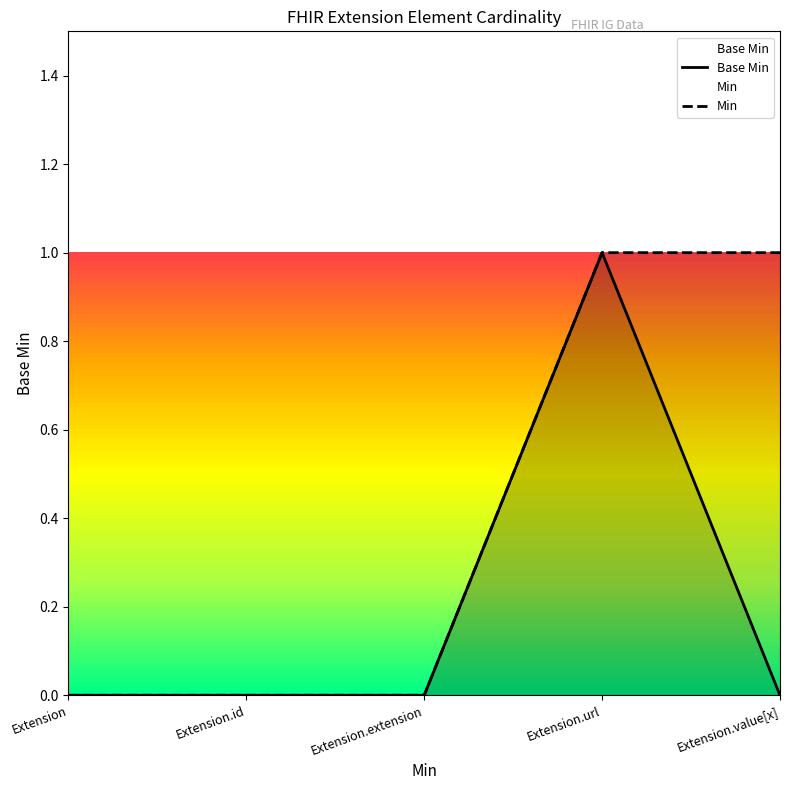

Count the Base Min values in the range 0 to 1.

5